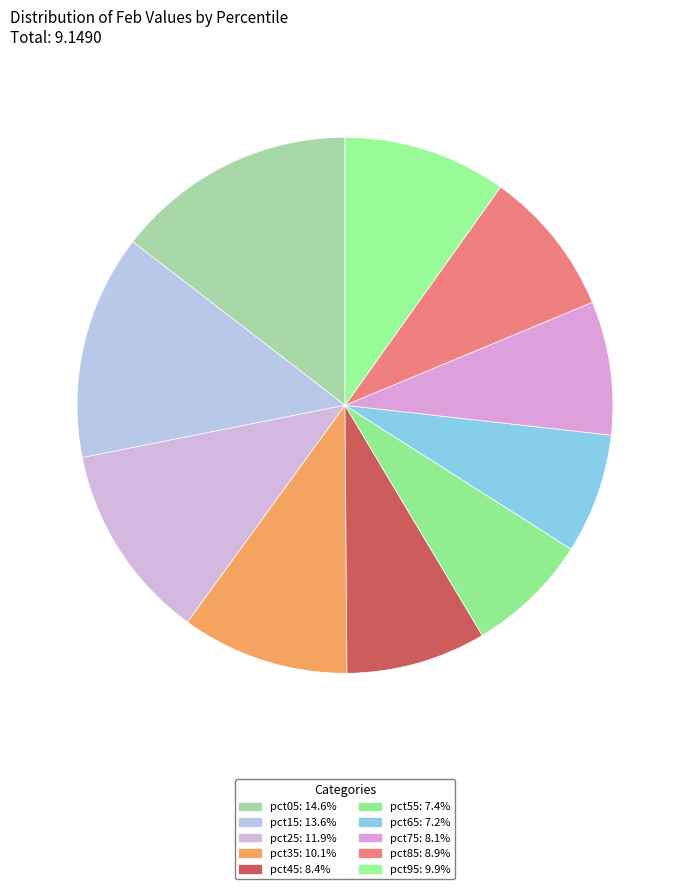

To the nearest percent, what is the average slice percentage?

10%